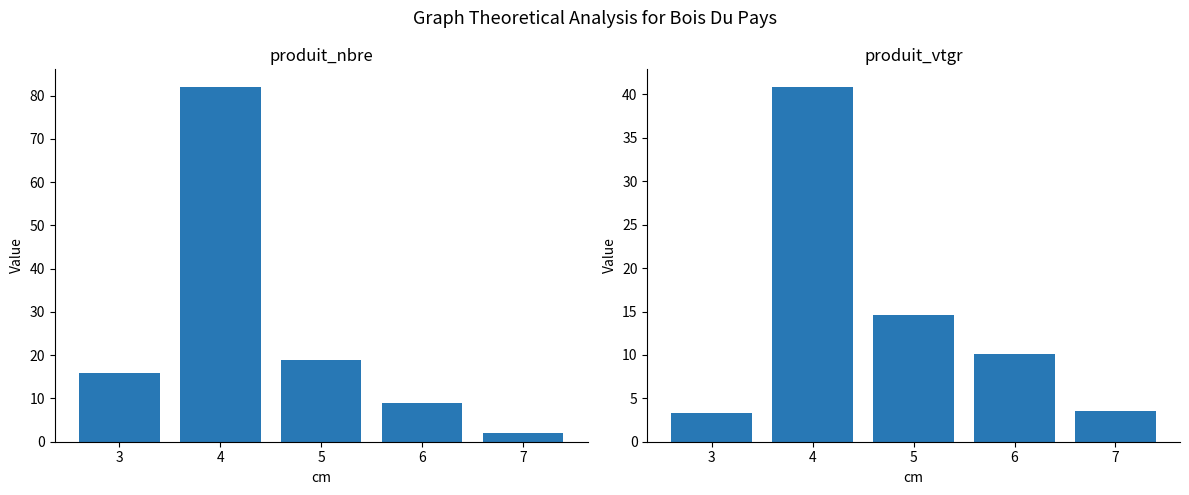

Between 3 and 5, which series saw the biggest shift?

produit_vtgr